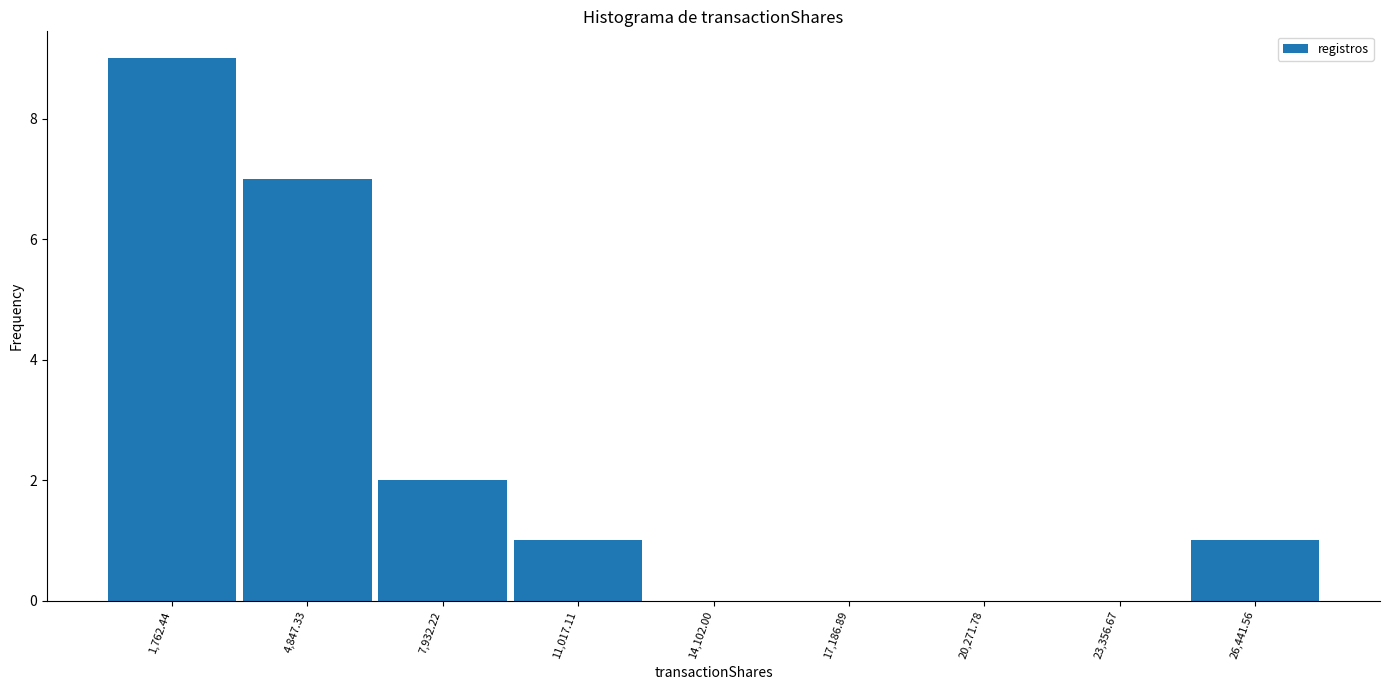

Reading left to right, list every bar in this chart as the range it spans on the x-axis followed by its height. Neither the bar edges nor the heights are printed on the chart, so give them approximately, as read against the axes.

0 to 3500: 9
3500 to 6500: 7
6500 to 9500: 2
9500 to 12500: 1
12500 to 15500: 0
15500 to 18500: 0
18500 to 22000: 0
22000 to 25000: 0
25000 to 28000: 1